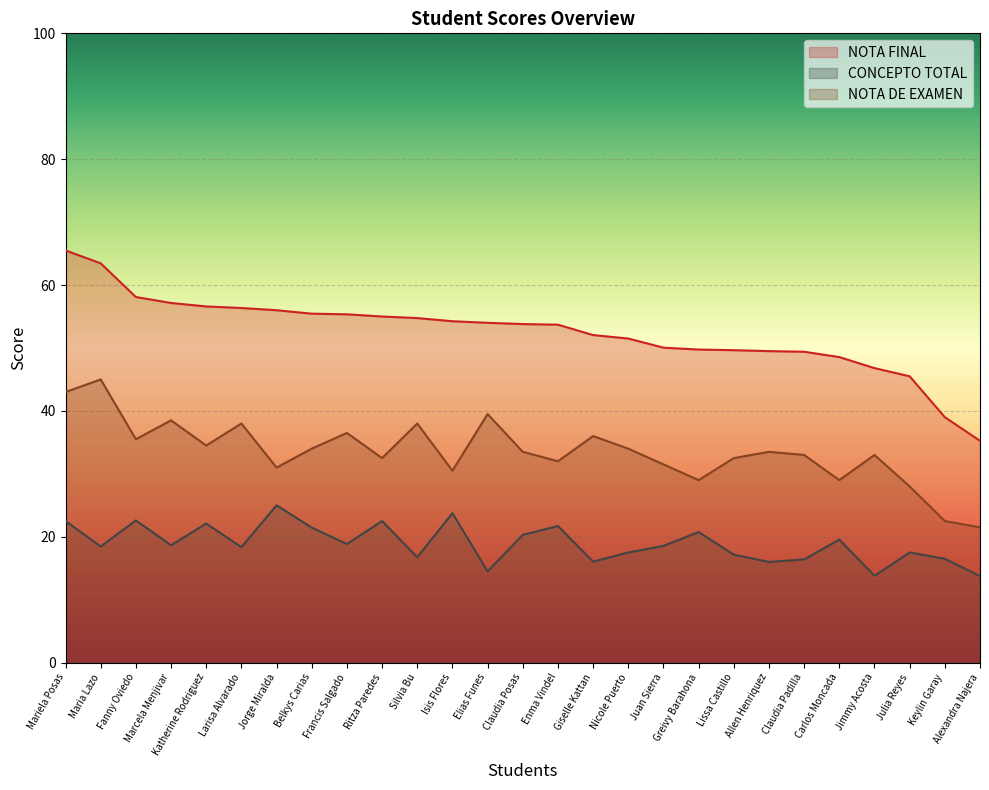

At how many categories does at least one series exceed 33?

27